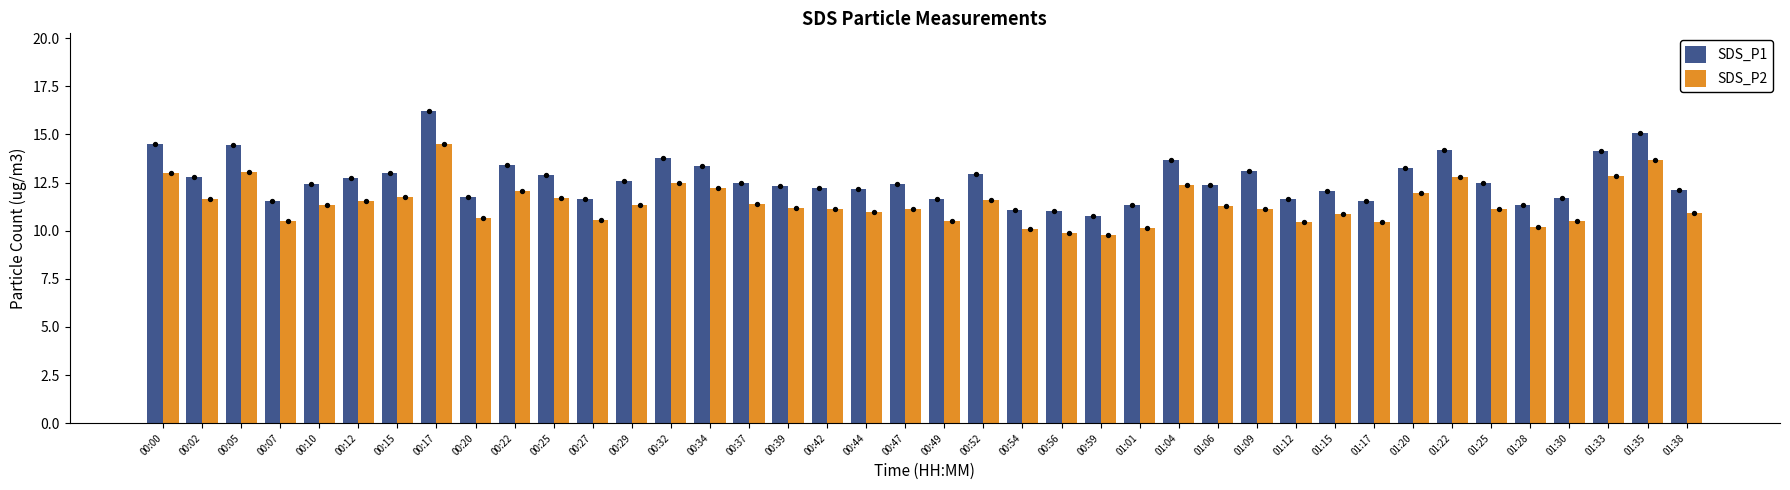

Which series contains the lowest Y value?

SDS_P2